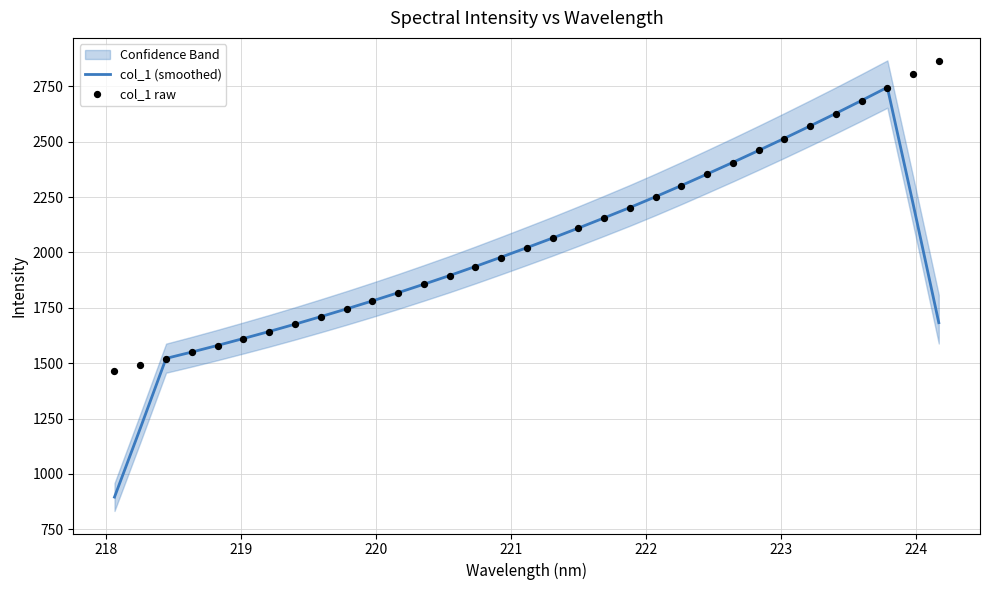

Which series contains the lowest Y value?

col_1 (smoothed)